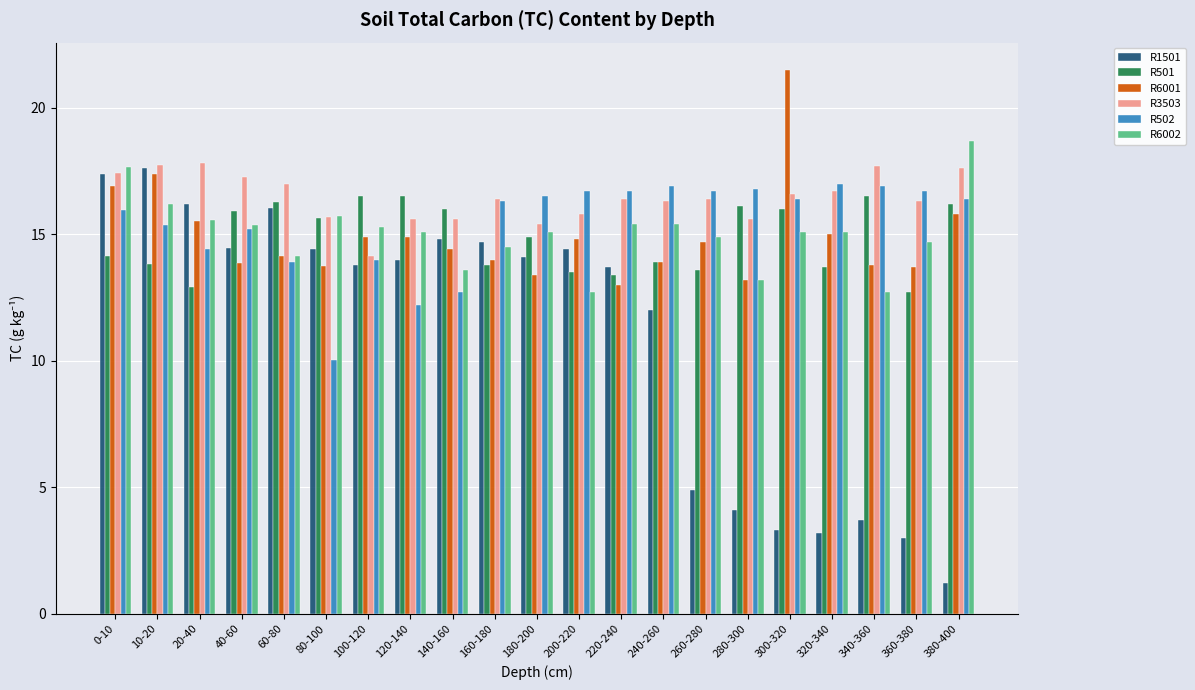

Count the number of data series in this chart.

6